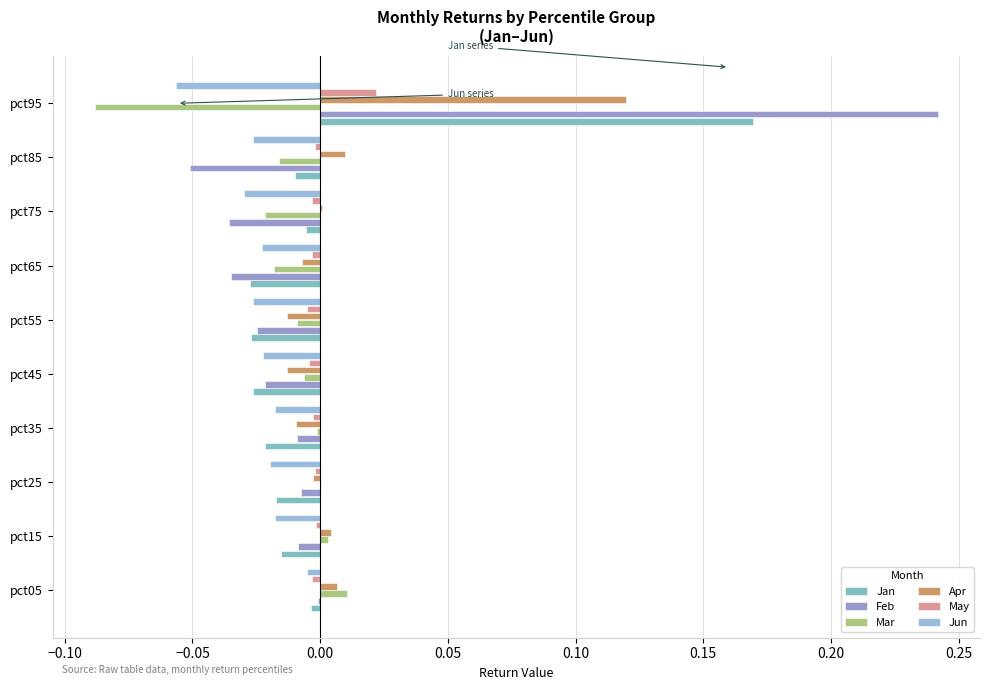

How many series are shown in this chart?

6